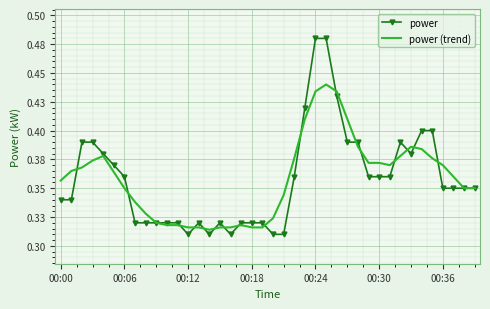

Where is power (trend) nearest to the value 0?

14